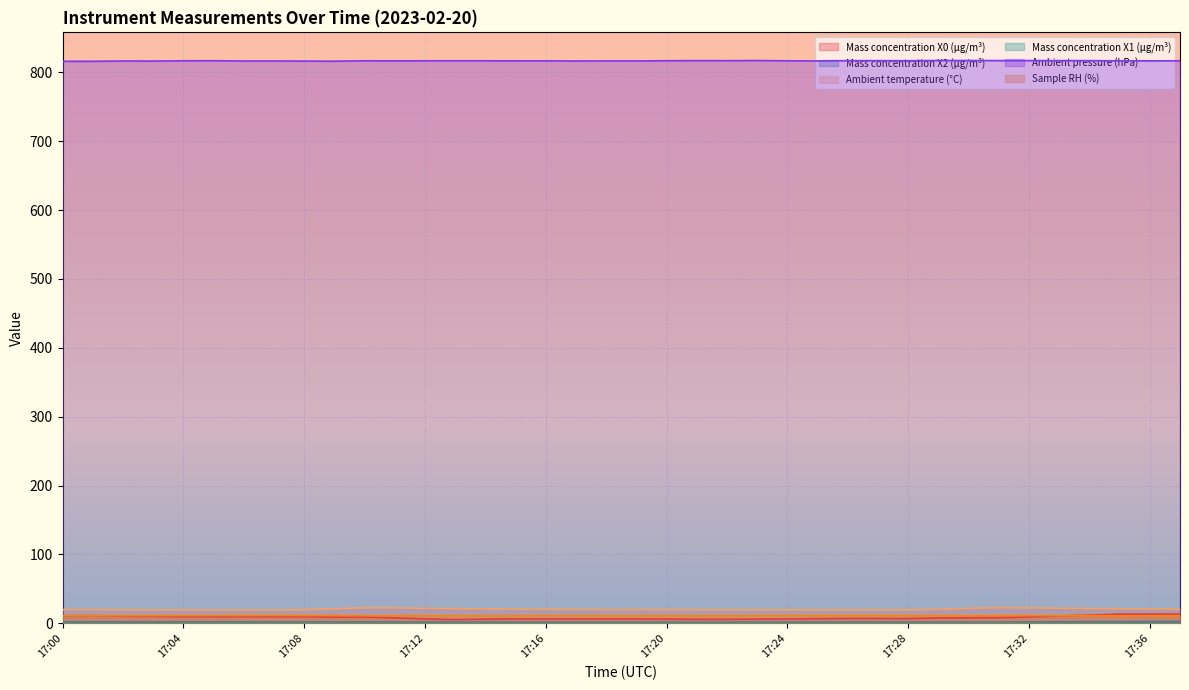

What is the difference between the maximum and minimum values in the Mass concentration X1 (μg/m³) series?

0.1